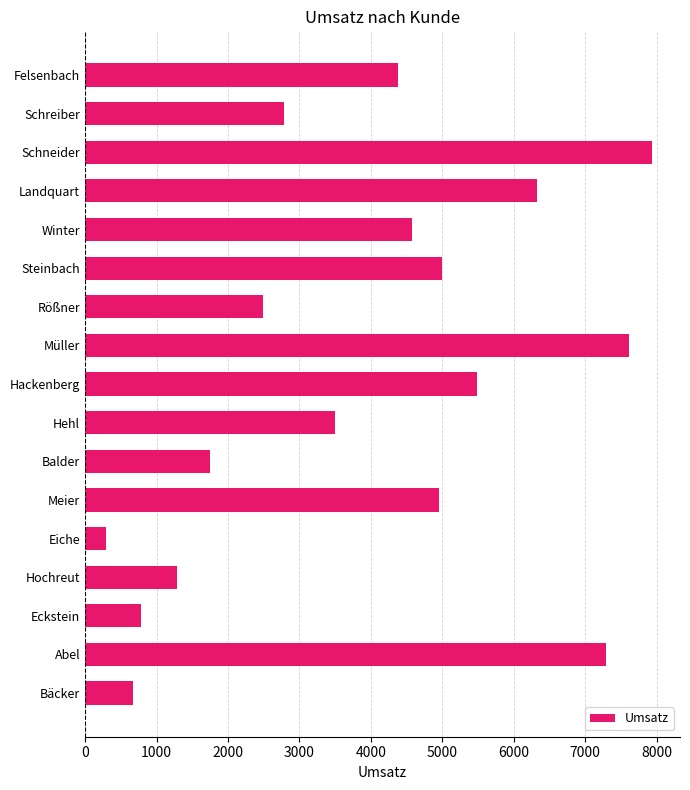

Reading bottom to top, what are all the values shown in this chart?

Bäcker=675.3	Abel=7290.7	Eckstein=786.0	Hochreut=1284.0	Eiche=290.0	Meier=4953.3	Balder=1749.5	Hehl=3498.5	Hackenberg=5480.0	Müller=7612.0	Rößner=2490.7	Steinbach=5000.0	Winter=4580.5	Landquart=6320.0	Schneider=7930.0	Schreiber=2790.5	Felsenbach=4380.2